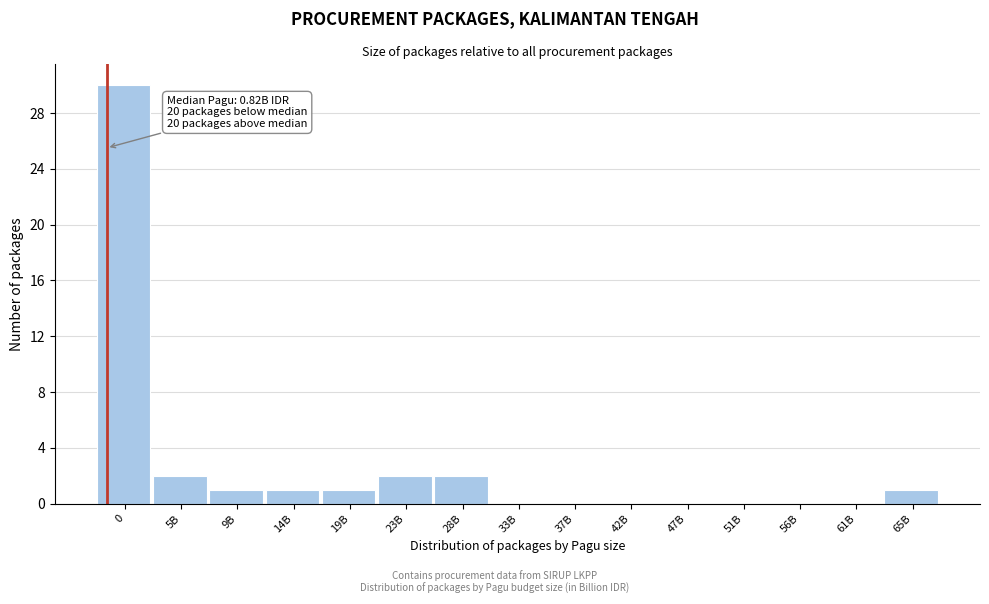

Reading left to right, transcribe all the data shown in this chart.

0=30	5B=2	9B=1	14B=1	19B=1	23B=2	28B=2	33B=0	37B=0	42B=0	47B=0	51B=0	56B=0	61B=0	65B=1